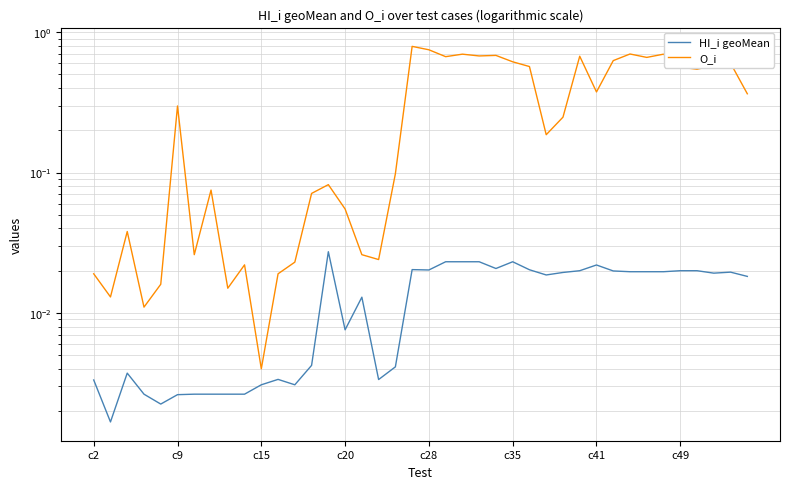

Is it true that HI_i geoMean equals 0.0 at 17?

False